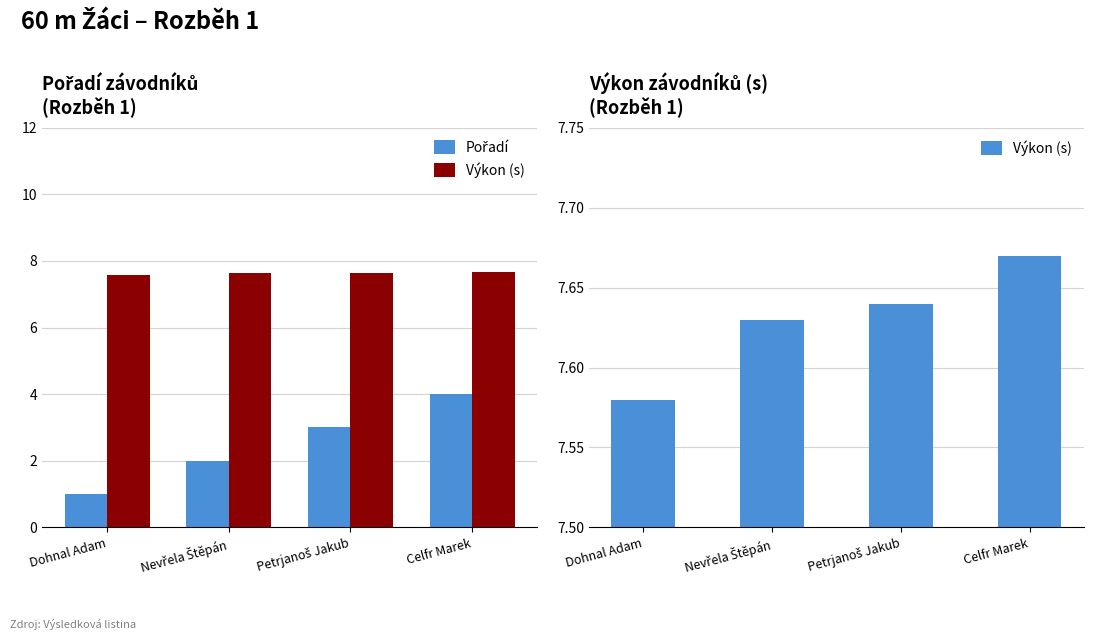

At which label is Pořadí closest to 2?

Nevřela Štěpán